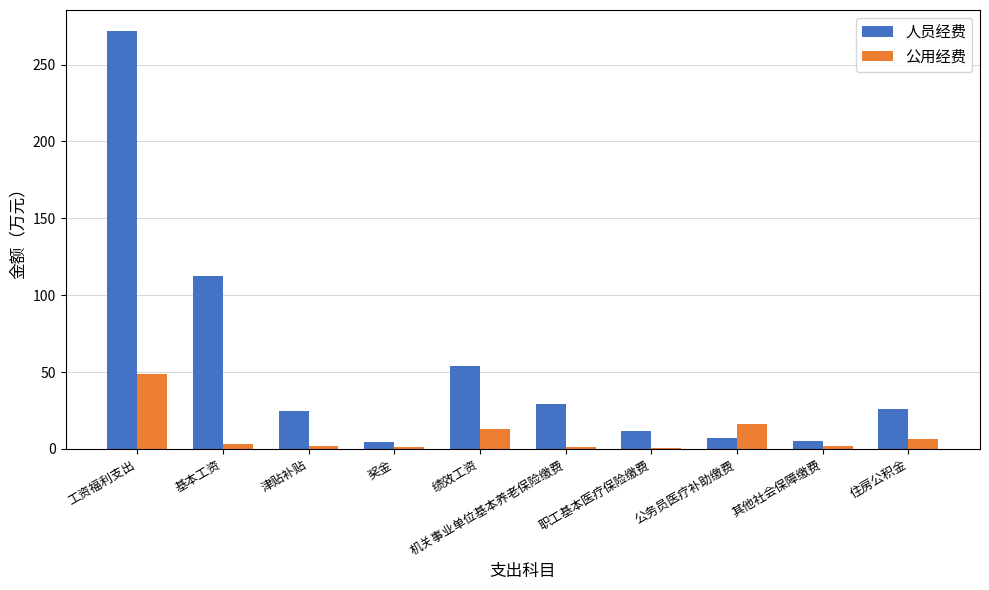

Between 其他社会保障缴费 and 住房公积金, which series saw the biggest shift?

人员经费